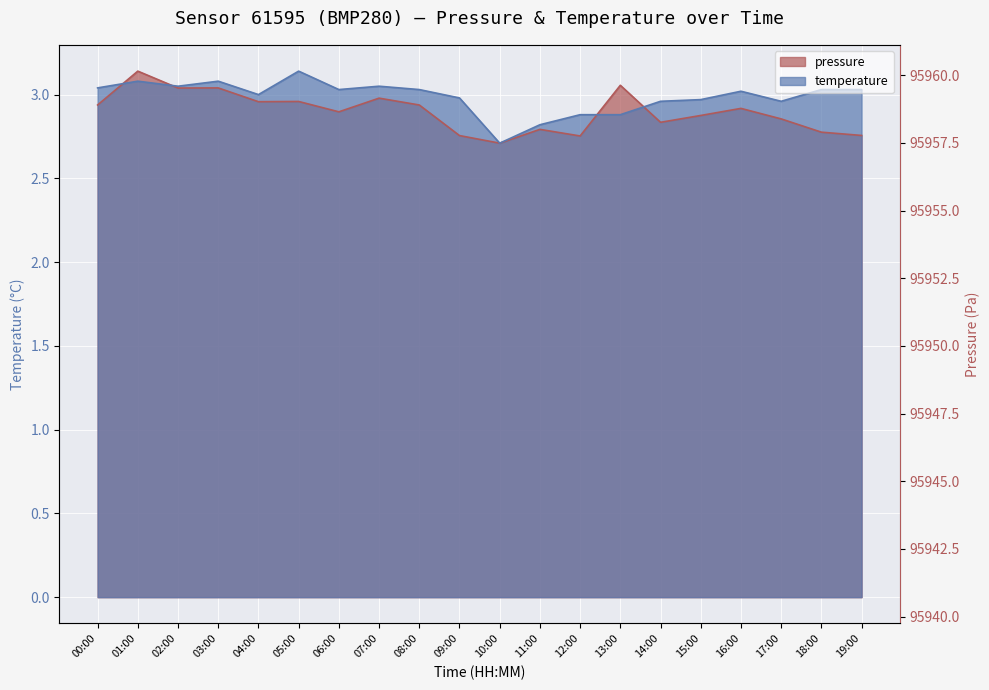

At which label does temperature reach its peak?

05:00